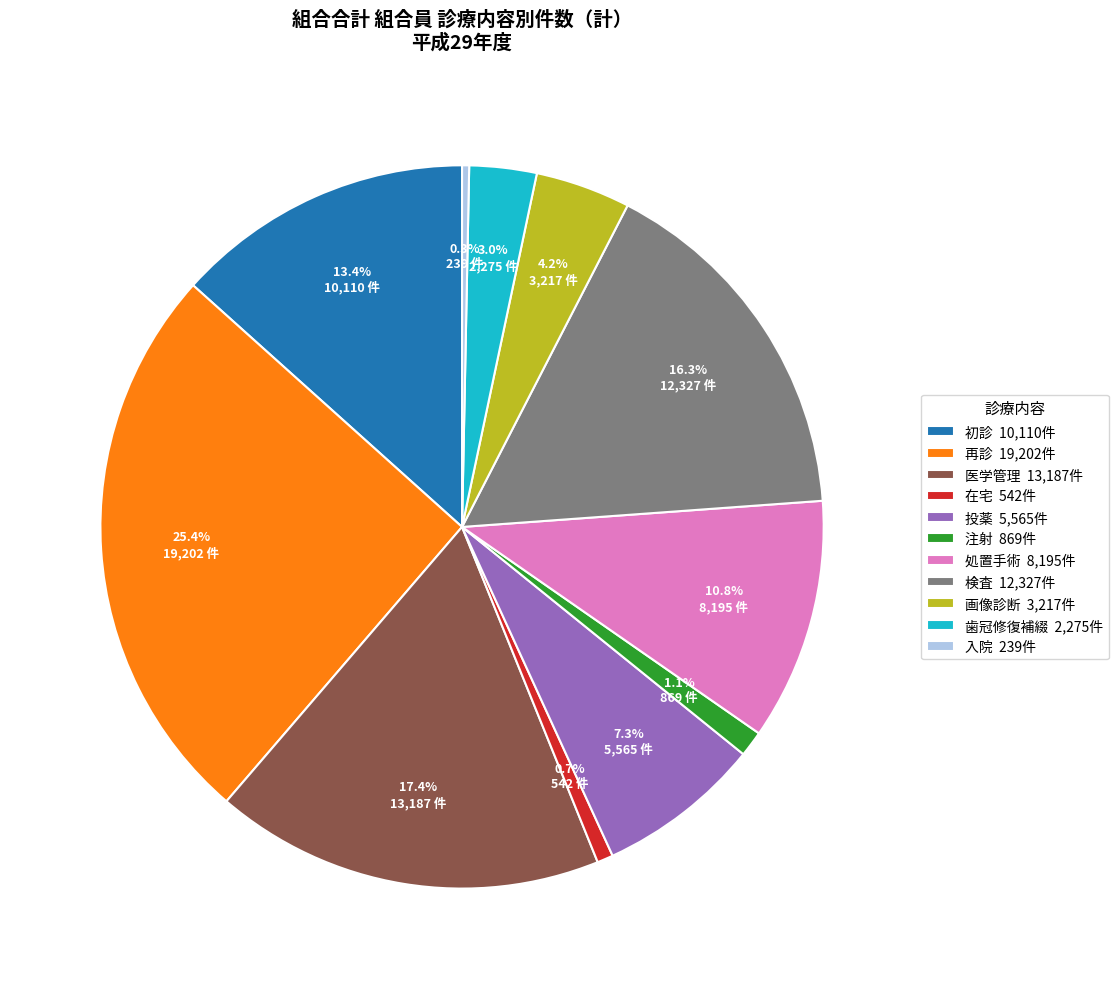

To the nearest percent, what is the difference between the largest and smallest slice percentages?

25%